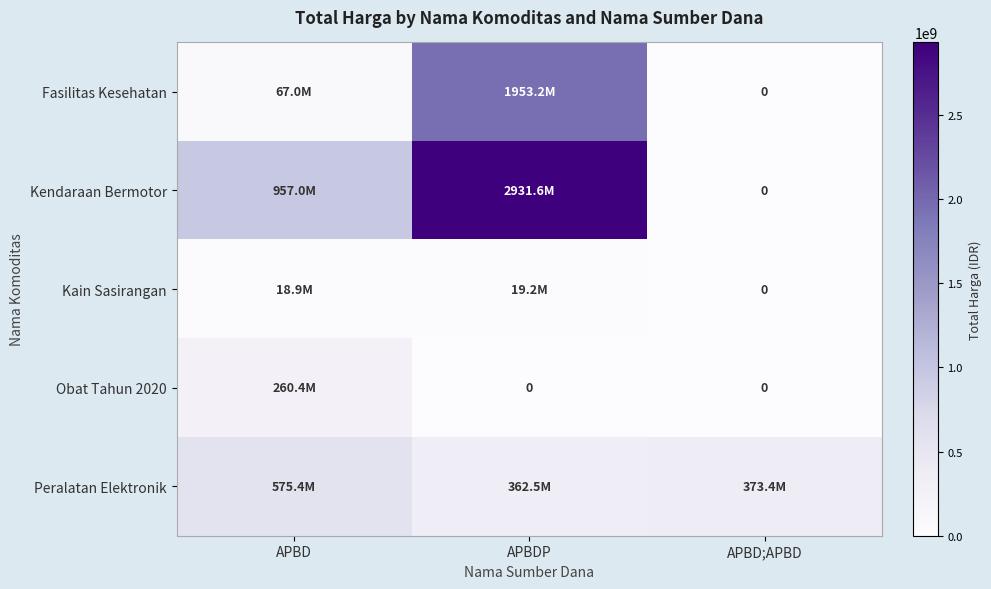

The Obat Tahun 2020 series shows 0 at APBD;APBD. True or false?

True